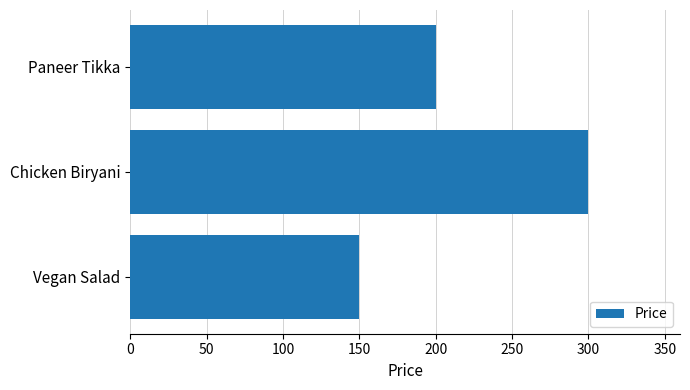

What is the maximum value shown in the chart?

300